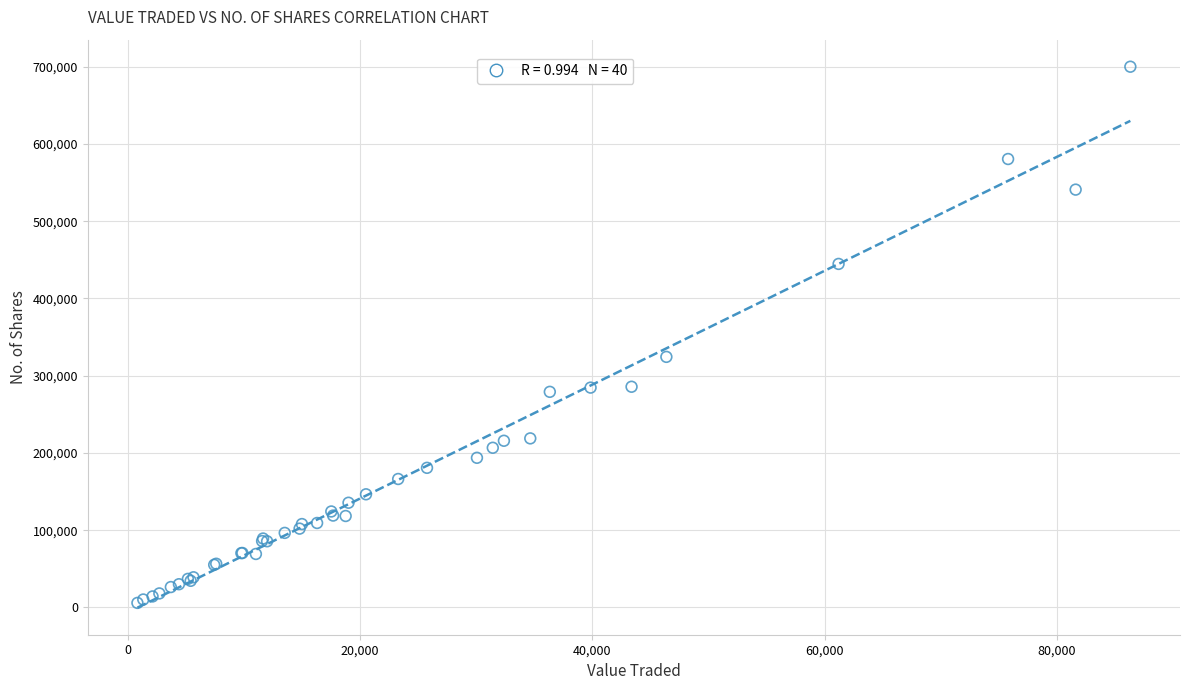

What Y value in the scatter plot is closest to 352979?

324426